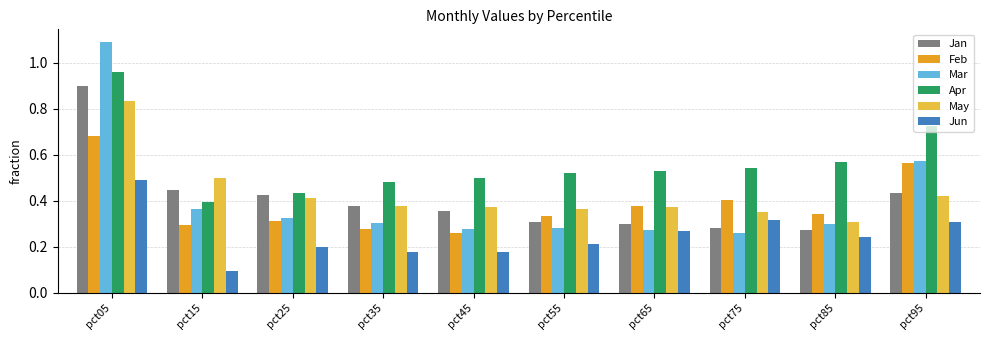

What are all the series names shown in the legend?

Jan, Feb, Mar, Apr, May, Jun